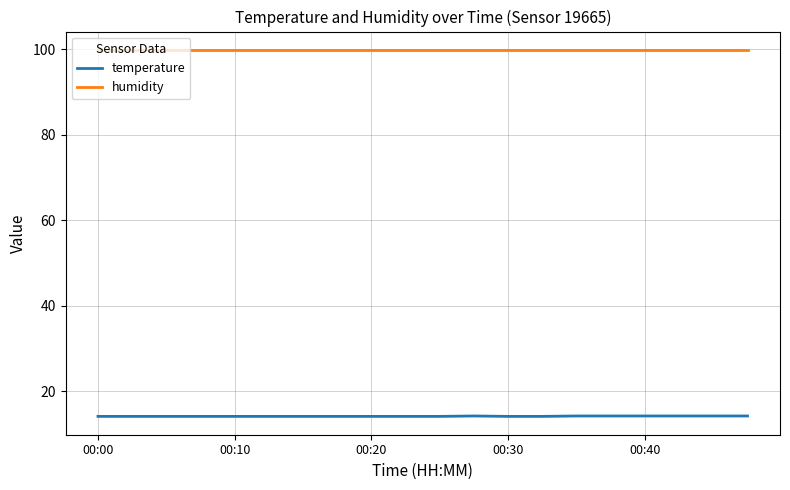

Which series has the largest total across all categories?

humidity